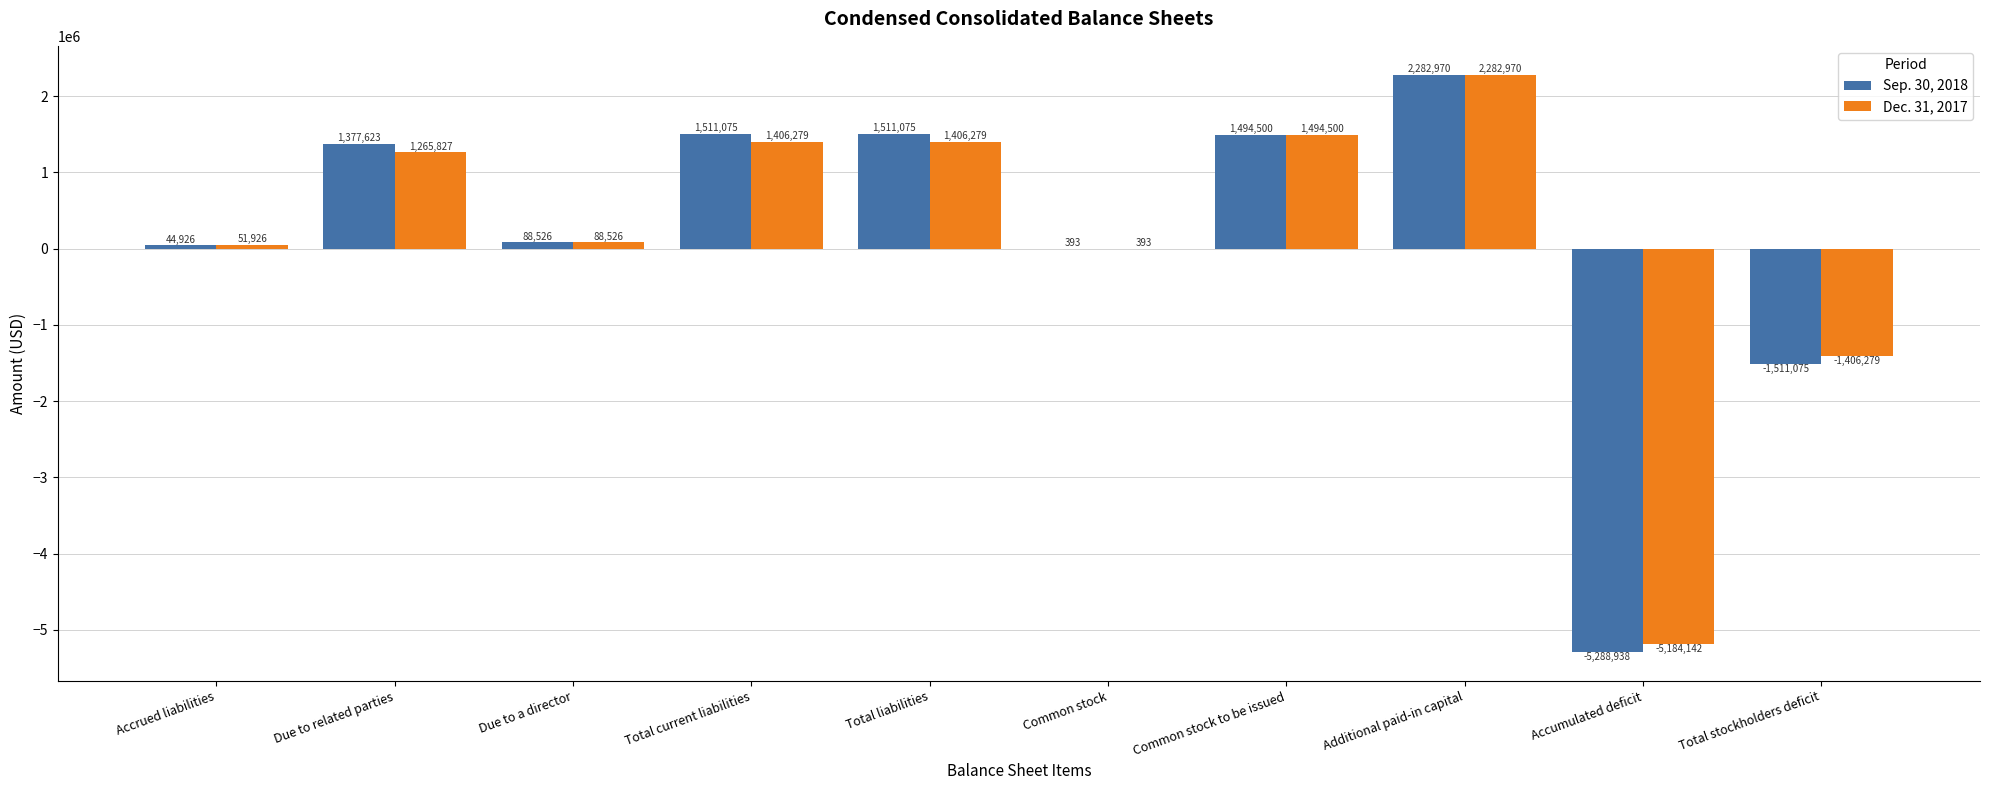

Is the value of Sep. 30, 2018 at Common stock greater than the value of Dec. 31, 2017 at Due to related parties?

No